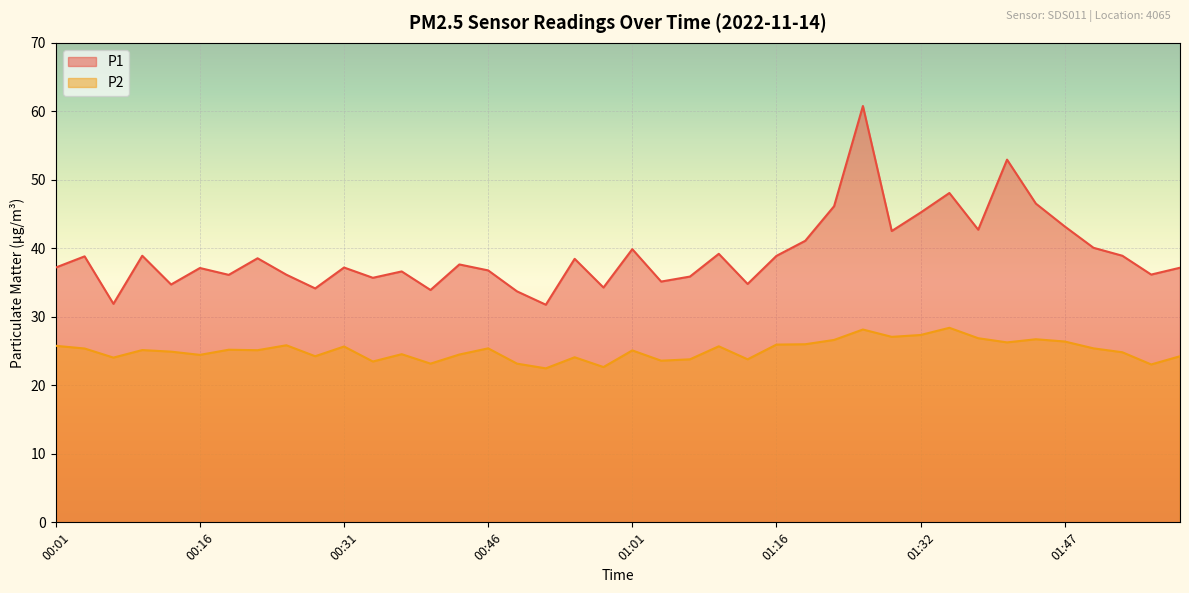

Reading right to left, list all the values displayed in this chart.

P1: 37.2	36.2	38.9	40.1	43.2	46.5	53.0	42.7	48.1	45.2	42.5	60.8	46.1	41.1	38.9	34.8	39.2	35.9	35.1	39.9	34.3	38.5	31.8	33.7	36.8	37.6	33.9	36.6	35.7	37.2	34.1	36.1	38.5	36.1	37.1	34.7	38.9	31.9	38.8	37.2
P2: 24.2	23.1	24.8	25.4	26.4	26.7	26.3	26.9	28.4	27.4	27.1	28.1	26.6	26.0	25.9	23.8	25.7	23.8	23.6	25.1	22.7	24.1	22.5	23.2	25.4	24.5	23.2	24.6	23.5	25.7	24.2	25.9	25.1	25.2	24.4	24.9	25.1	24.1	25.4	25.8